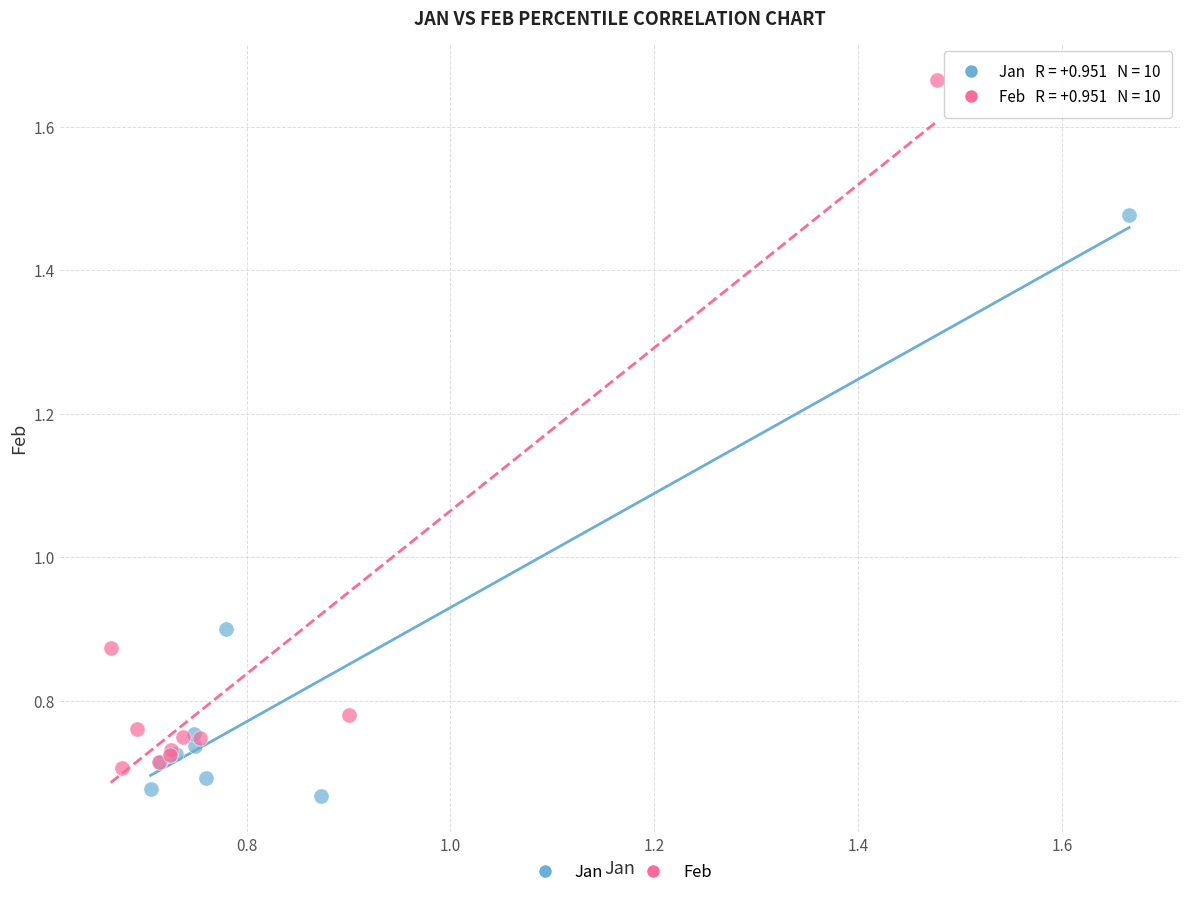

Which series reaches the maximum Y coordinate?

Feb